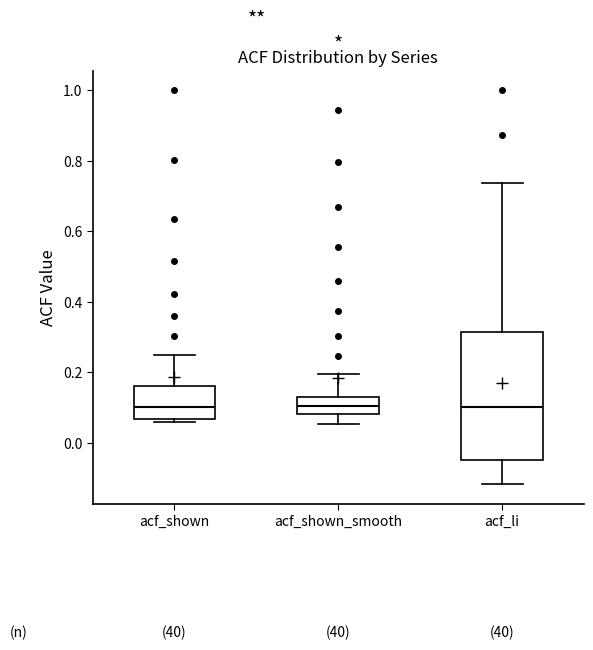

Reading left to right, transcribe this box plot: for each box, give where its median line is, the range the box spans, and where its two whiskers end, as read against the y-axis. The values are not printed on the chart, so give them approximately, as read against the axis.

acf_shown: median 0.10, box 0.06 to 0.16, whiskers 0.06 (just below the box's lower edge) to 0.26
acf_shown_smooth: median 0.10, box 0.08 to 0.14, whiskers 0.06 to 0.20
acf_li: median 0.10, box -0.04 to 0.32, whiskers -0.12 to 0.74